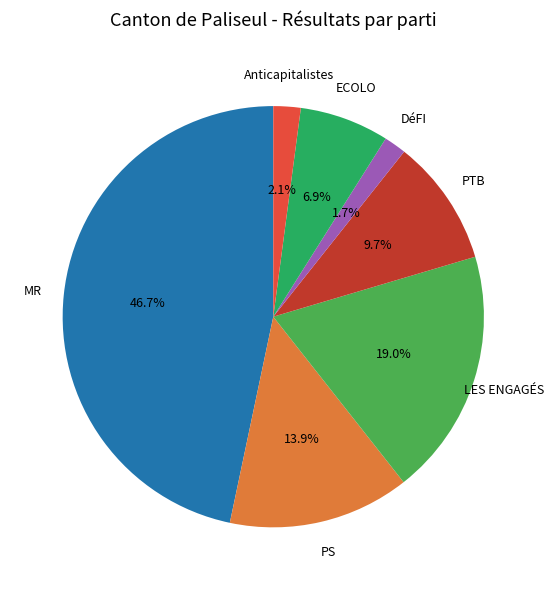

Does any single category account for the majority?

No